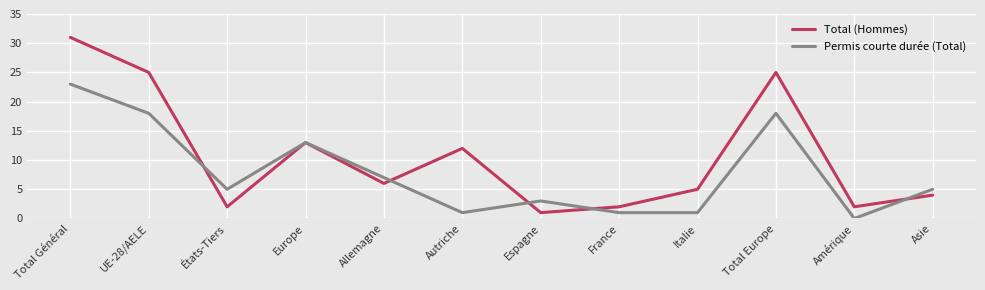

Where is Permis courte durée (Total) nearest to the value 11?

Europe